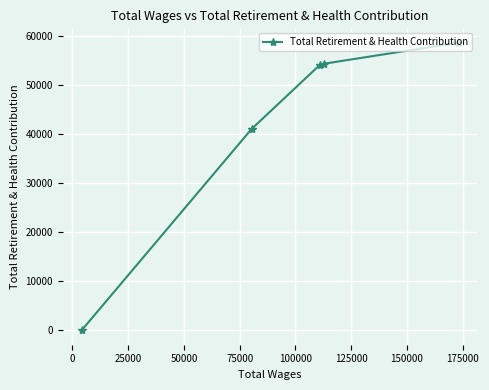

What is the sum of all values?

208227